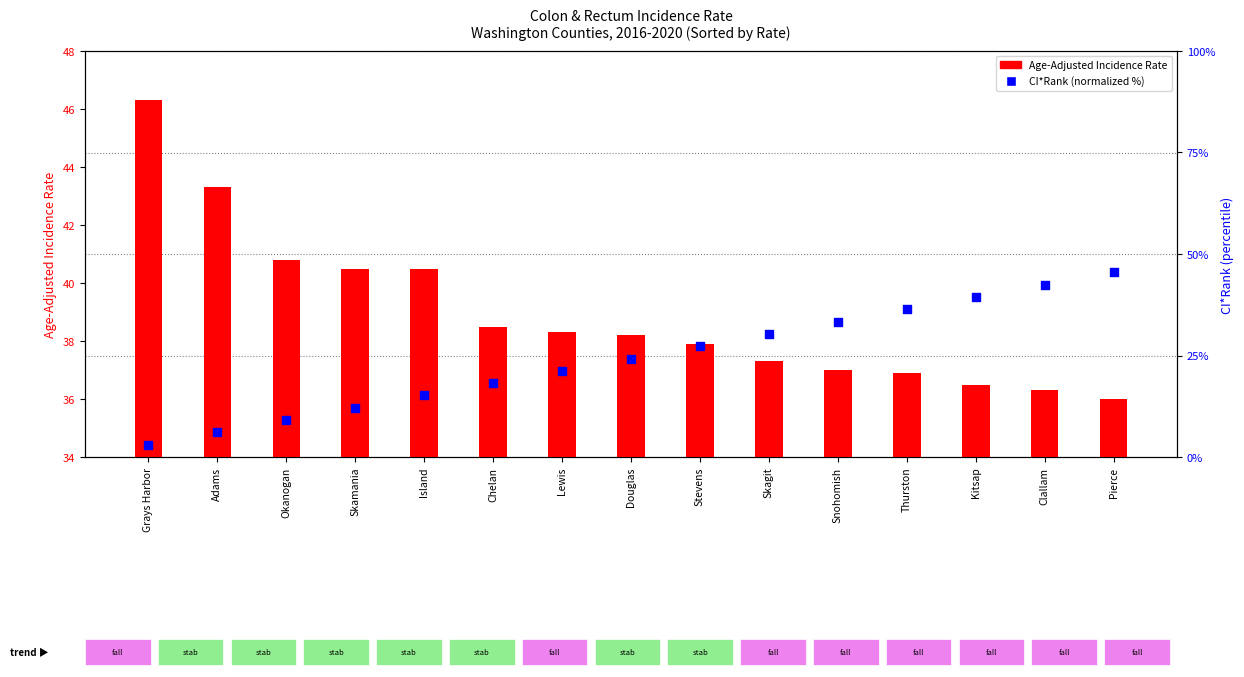

What is the total value across all series at Pierce?

81.5